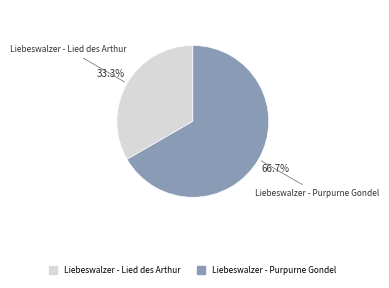

How many segments does this pie chart have?

2